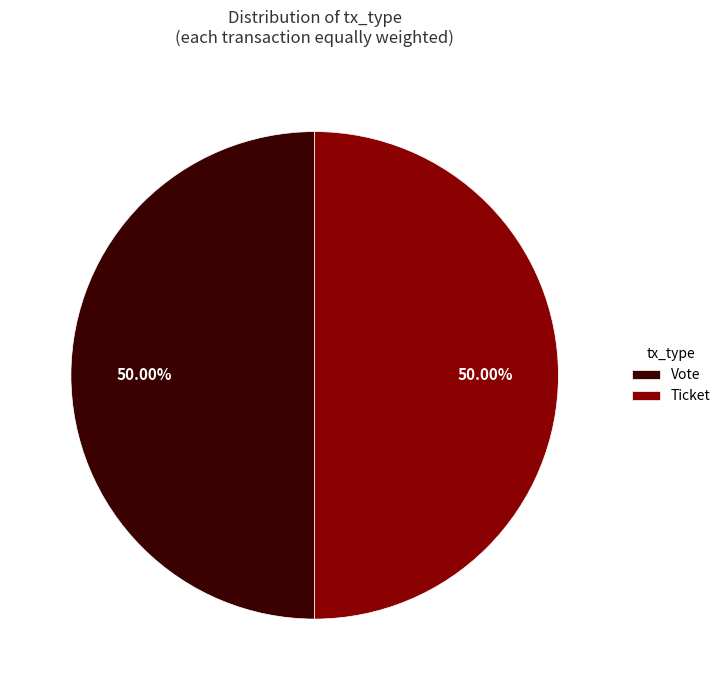

Combined, do Ticket and Vote account for over 50%?

Yes